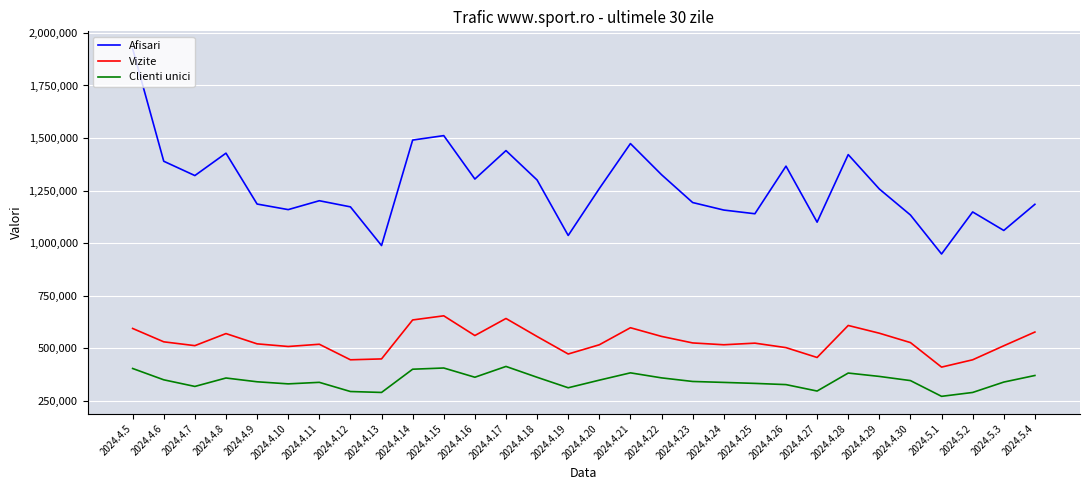

What is the maximum value shown in the chart?

1924888